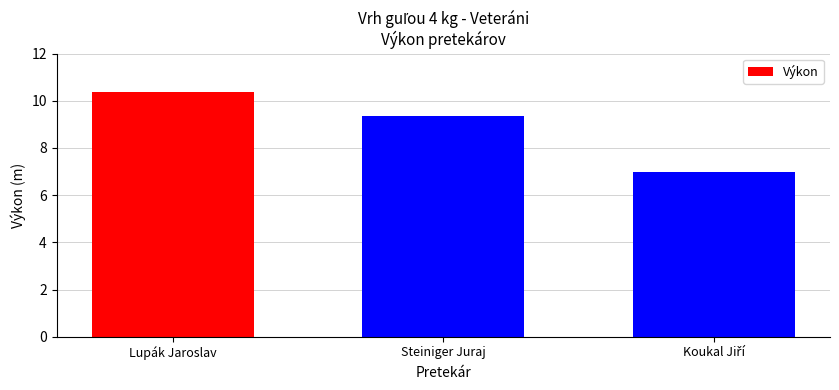

Are the bars grouped side by side (vs. stacked)?

No